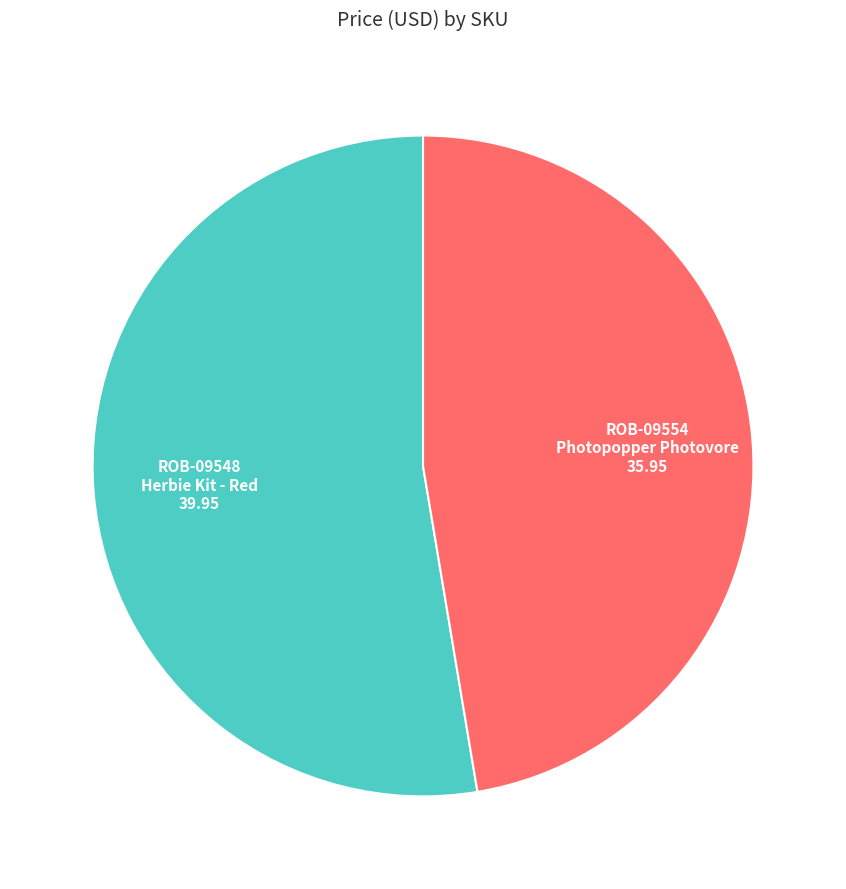

The ROB-09548 Herbie Kit - Red slice represents 53% of the pie. True or false?

True